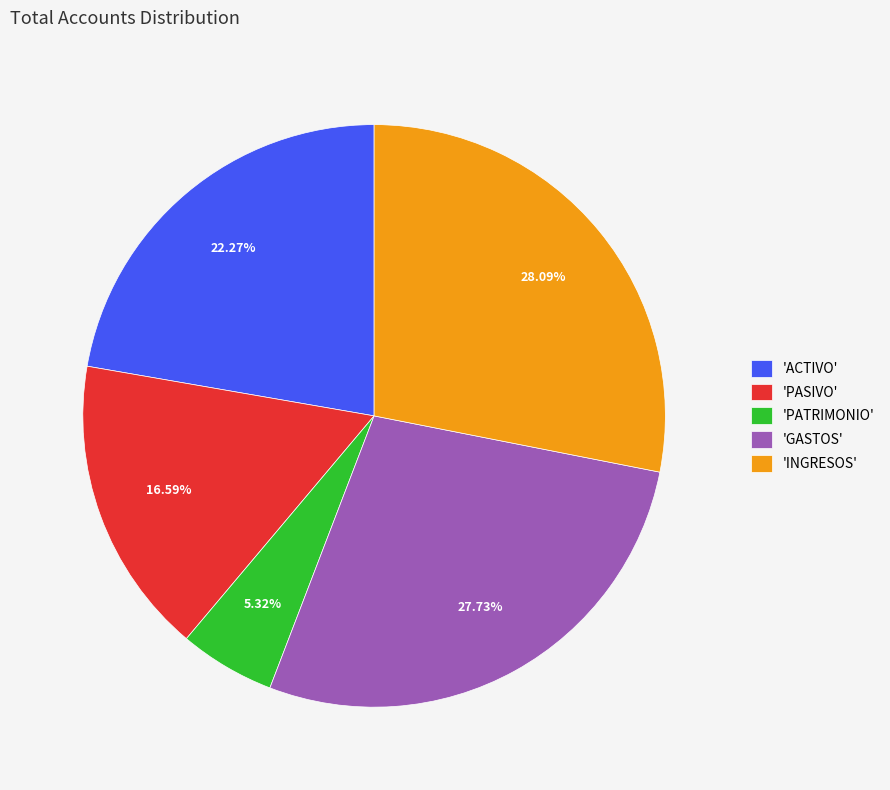

Which slice is the smallest?

'PATRIMONIO'